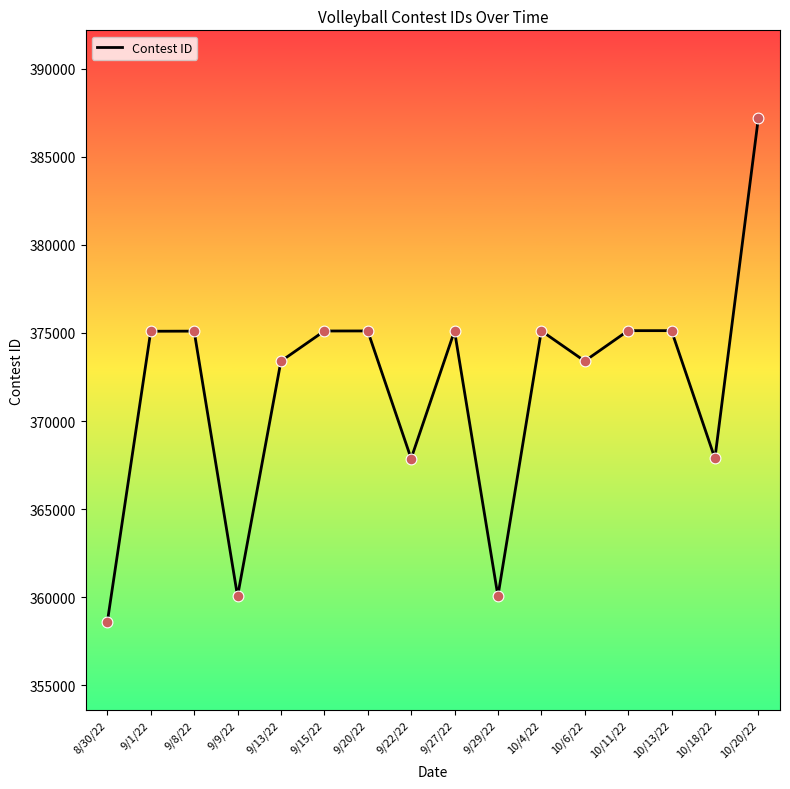

Which has a higher value, 10/11/22 or 10/20/22?

10/20/22